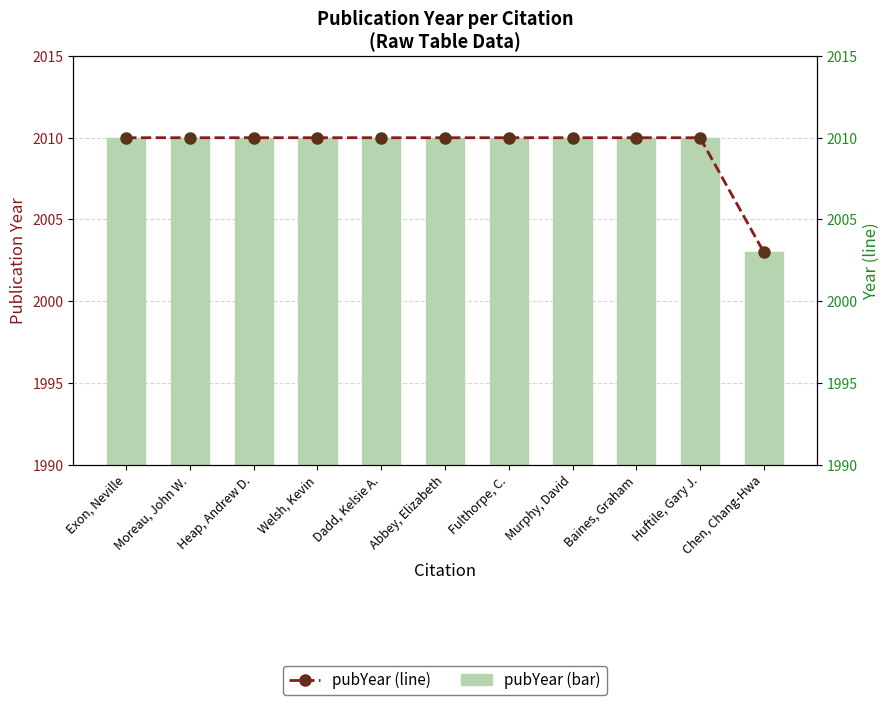

At Welsh, Kevin, list the series in order from largest to smallest.

pubYear, Year (line)